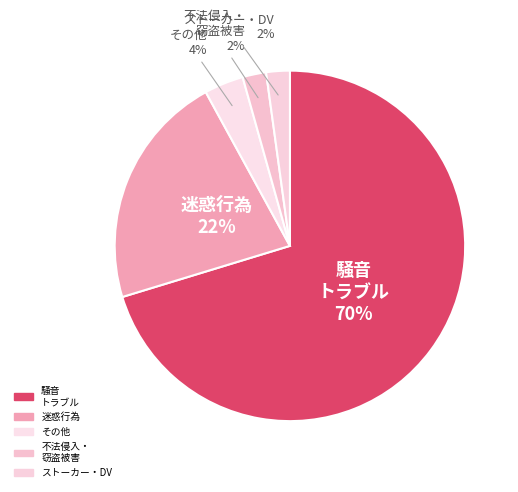

To the nearest percent, what is the difference between the largest and smallest slice percentages?

68%